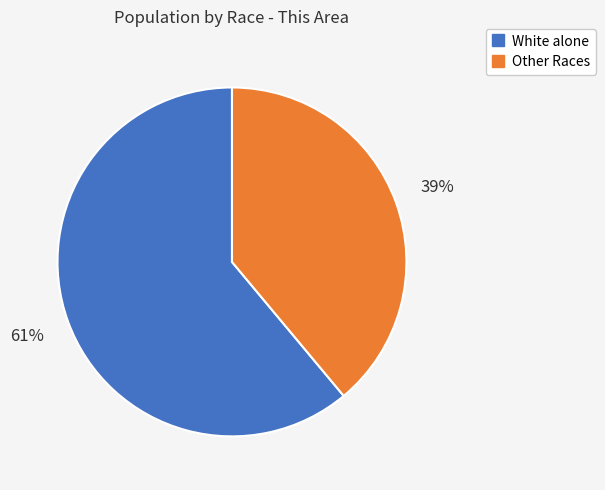

Is there any slice that represents more than half of the pie?

Yes